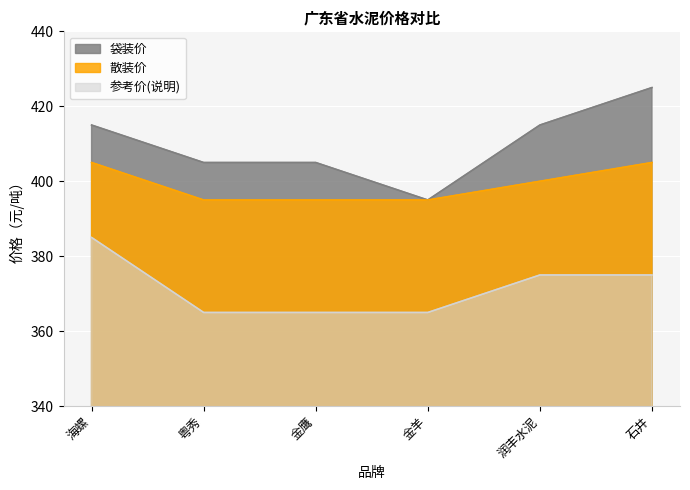

Reading left to right, extract all data points from this chart.

袋装价: 海螺=415	粤秀=405	金鹰=405	金羊=395	润丰水泥=415	石井=425
散装价: 海螺=405	粤秀=395	金鹰=395	金羊=395	润丰水泥=400	石井=405
参考价(说明): 海螺=385	粤秀=365	金鹰=365	金羊=365	润丰水泥=375	石井=375